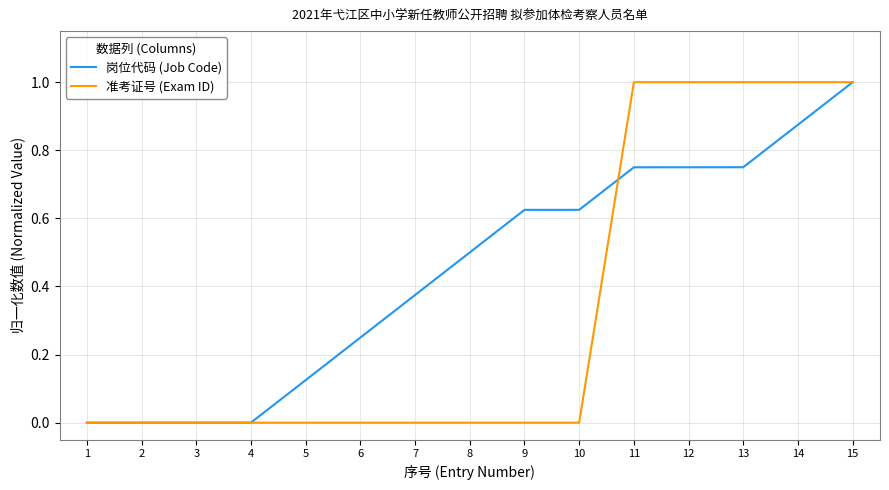

The value of 岗位代码 (Job Code) at 6 is 0.4. True or false?

False